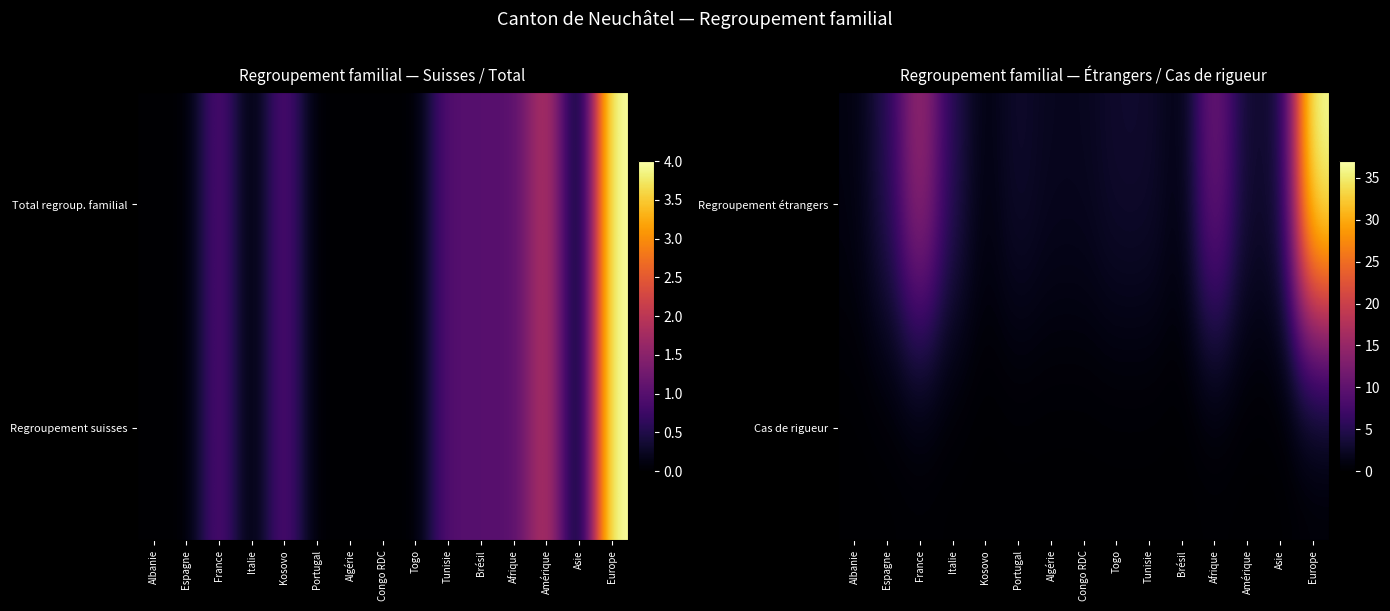

Reading left to right, list all the values displayed in this chart.

Regroupement étrangers: Albanie=1	Espagne=5	France=16	Italie=5	Kosovo=1	Portugal=3	Algérie=2	Congo RDC=2	Togo=3	Tunisie=3	Brésil=1	Afrique=12	Amérique=3	Asie=3	Europe=37
Cas de rigueur: Albanie=0	Espagne=0	France=0	Italie=0	Kosovo=0	Portugal=0	Algérie=0	Congo RDC=0	Togo=0	Tunisie=0	Brésil=0	Afrique=0	Amérique=0	Asie=0	Europe=0